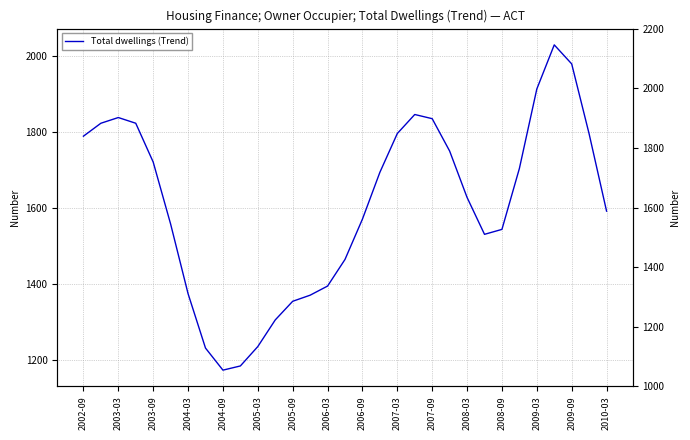

Rank the categories by value from highest to lowest.

27, 28, 26, 19, 2003-09, 20, 2003-03, 2004-03, 18, 29, 2002-09, 21, 2004-09, 25, 17, 22, 30, 16, 2005-03, 24, 23, 2010-03, 2009-09, 2005-09, 2009-03, 2008-09, 2008-03, 2007-09, 2006-03, 2007-03, 2006-09